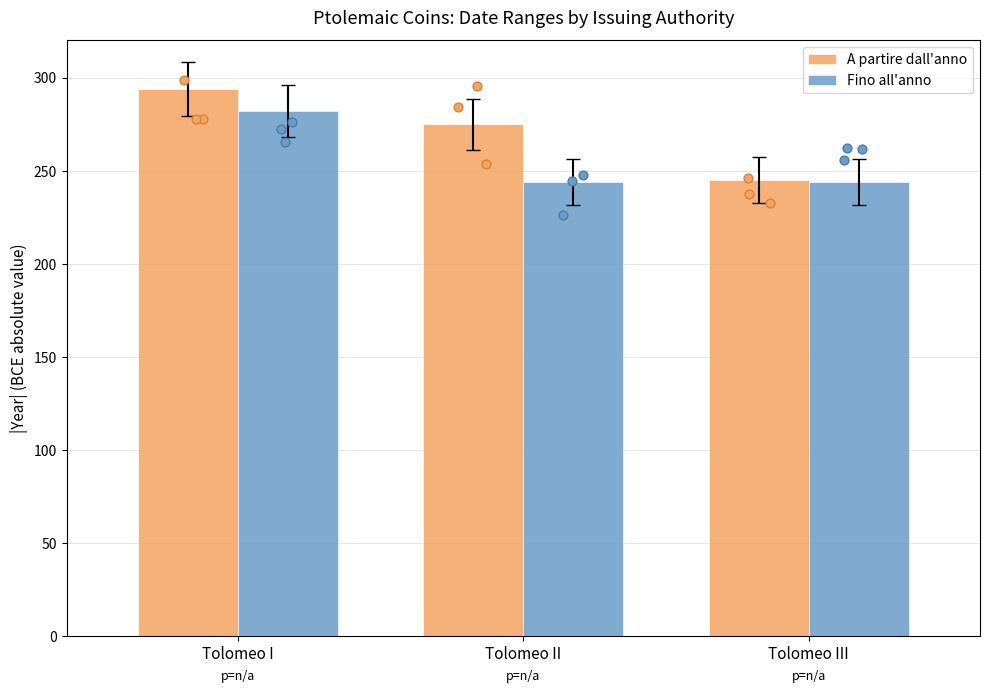

Which series has the largest total across all categories?

A partire dall'anno